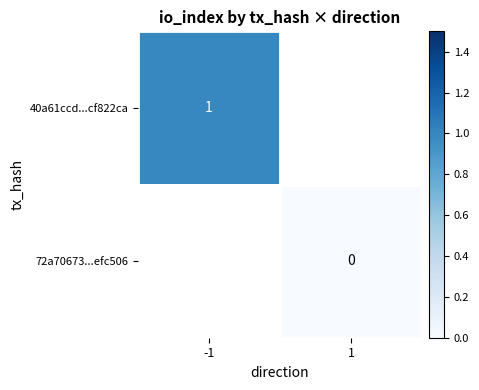

The 40a61ccd...cf822ca series shows 0.6 at -1. True or false?

False